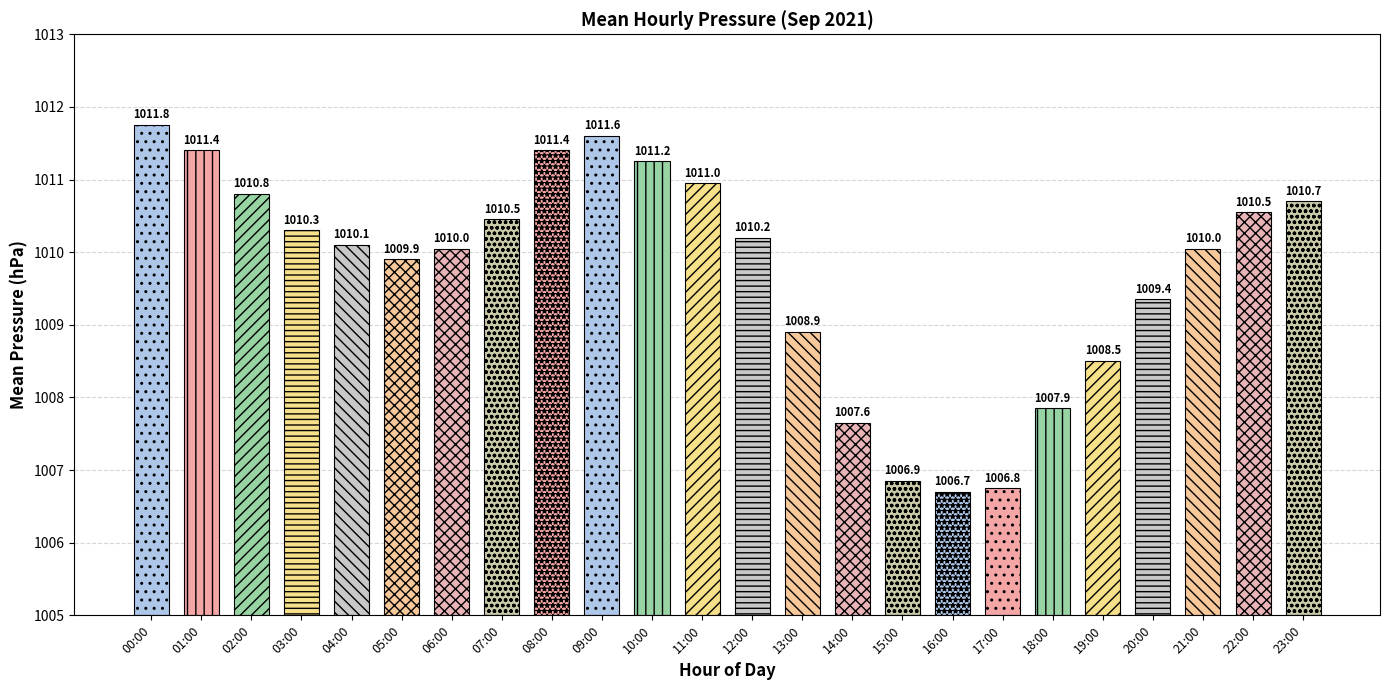

Is it true that the value at 01:00 is 1011.4?

True